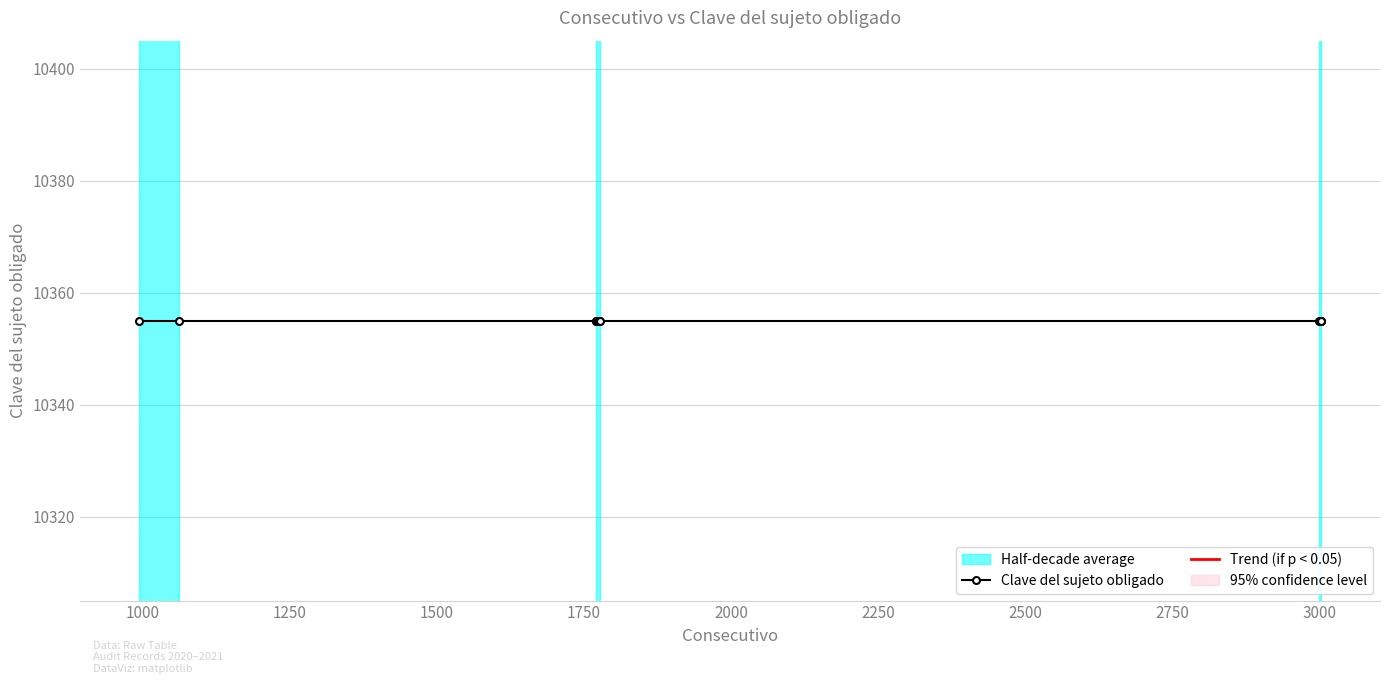

Which series has the largest total across all categories?

Clave del sujeto obligado